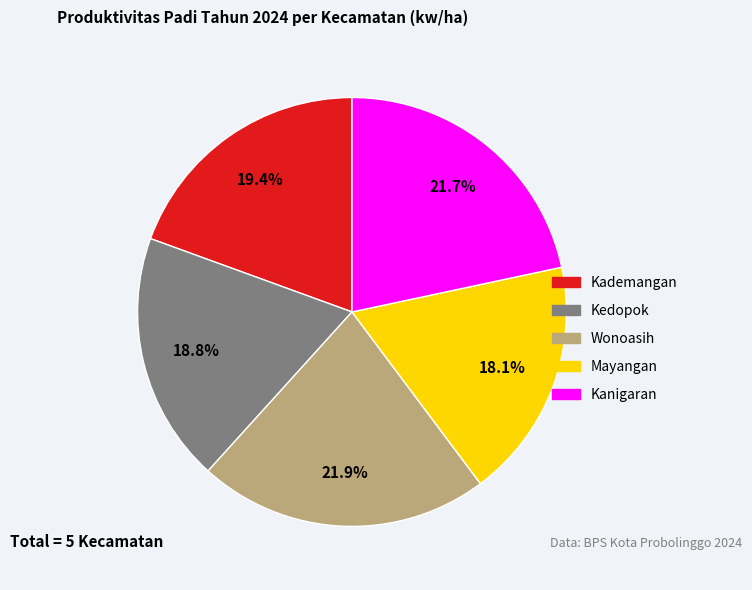

Is it true that Mayangan is 18% of the pie?

True